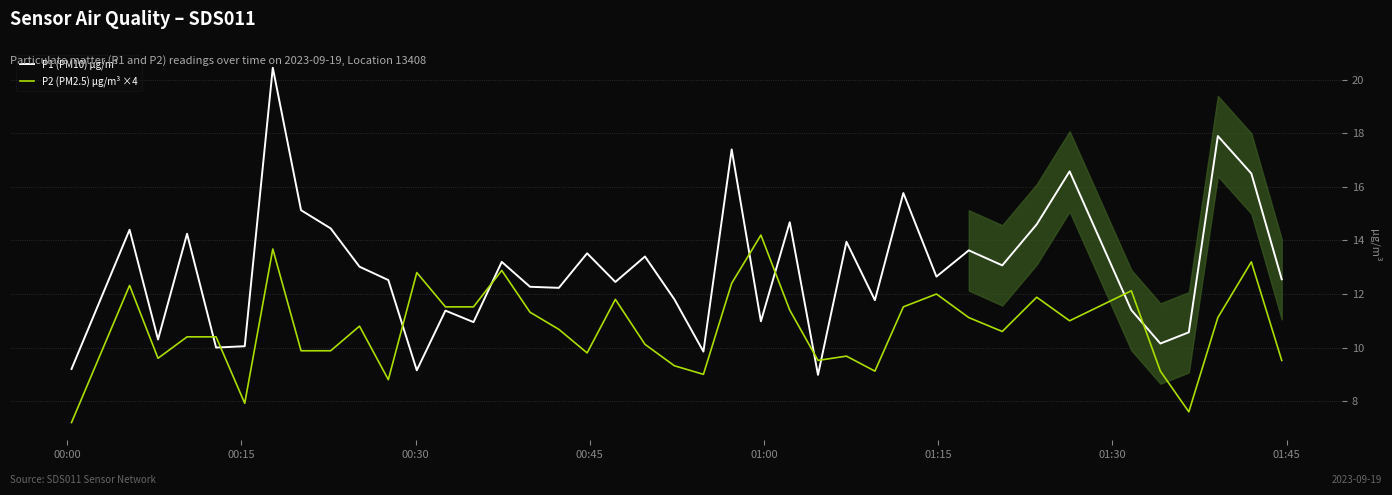

Reading left to right, list all the values displayed in this chart.

P1 (PM10) µg/m³: 9.2	14.4	10.3	14.2	10.0	10.1	20.4	15.1	14.4	13.0	12.5	9.2	11.4	10.9	13.2	12.3	12.2	13.5	12.4	13.4	11.8	9.8	17.4	11.0	14.7	9.0	13.9	11.8	15.8	12.7	13.6	13.1	14.6	16.6	11.4	10.2	10.6	17.9	16.5	12.6
P2 (PM2.5) µg/m³ ×4: 7.2	12.3	9.6	10.4	10.4	7.9	13.7	9.9	9.9	10.8	8.8	12.8	11.5	11.5	12.9	11.3	10.7	9.8	11.8	10.1	9.3	9.0	12.4	14.2	11.4	9.5	9.7	9.1	11.5	12.0	11.1	10.6	11.9	11.0	12.1	9.1	7.6	11.1	13.2	9.5